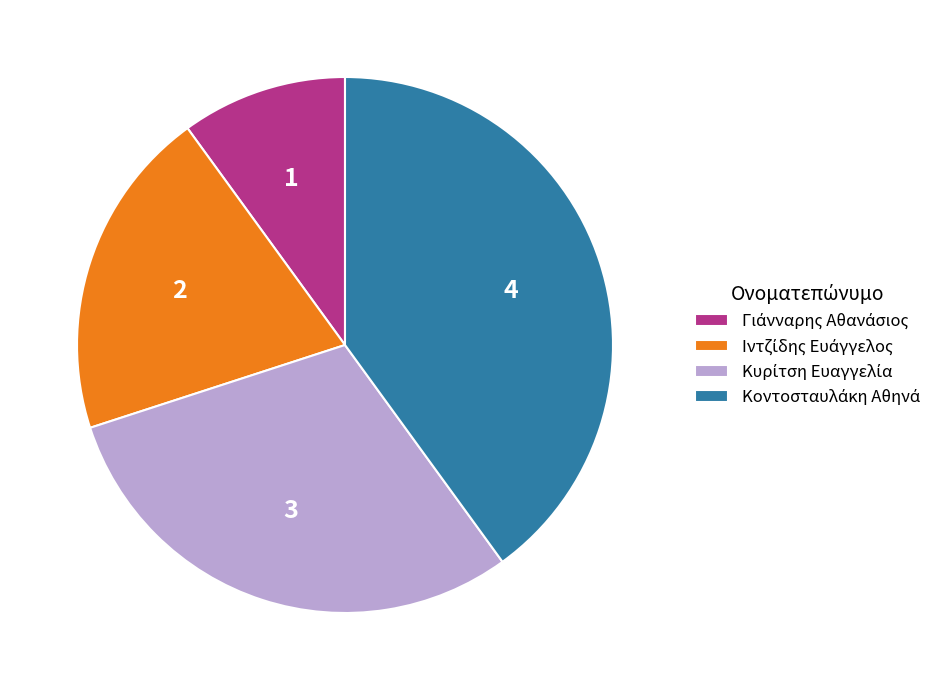

How many slices are in this pie chart?

4